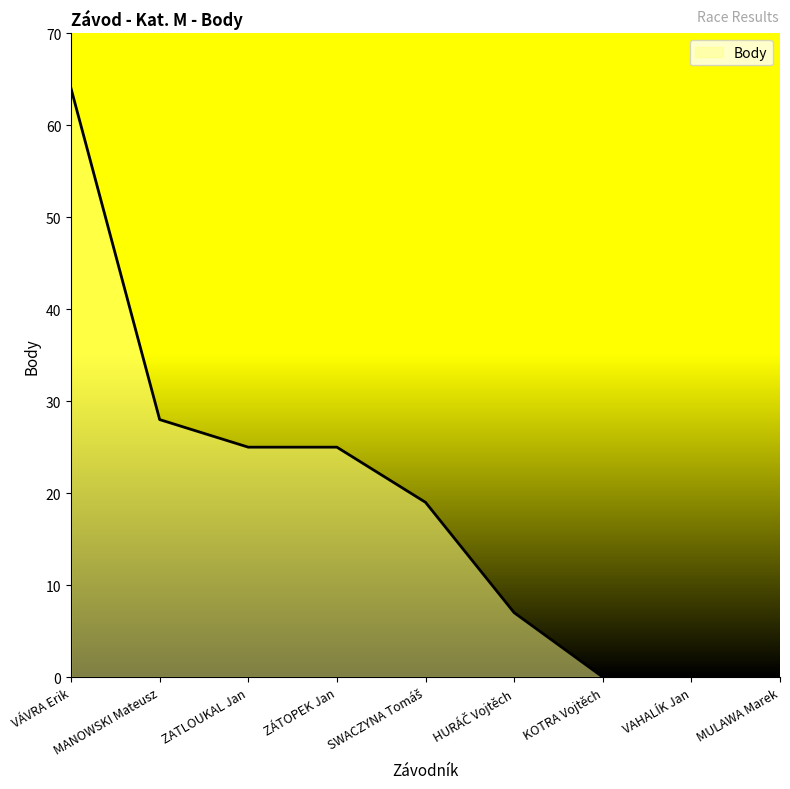

What is the difference between the maximum and minimum values?

64